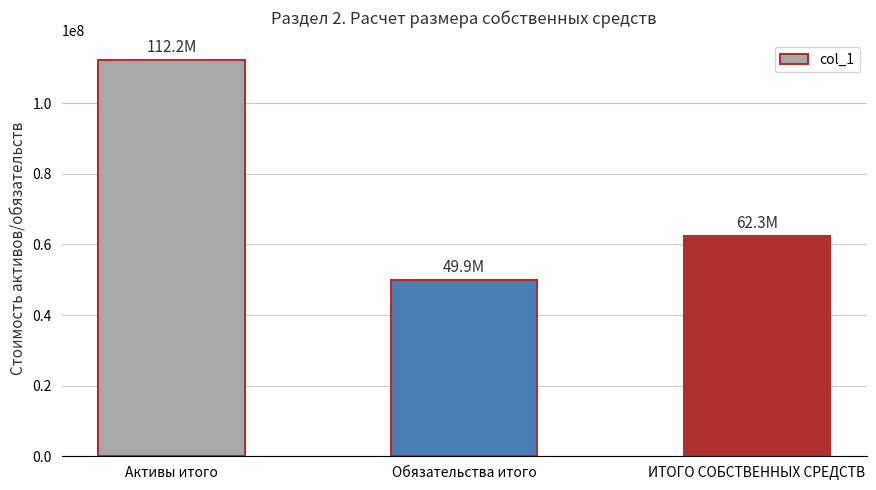

Does the chart contain stacked bars?

No